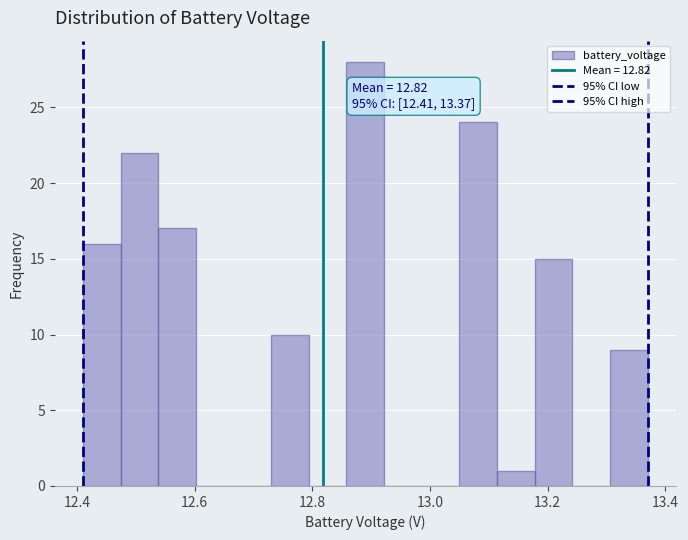

Read against the x-axis, roughly where is the centre of the tallest bar?

12.90